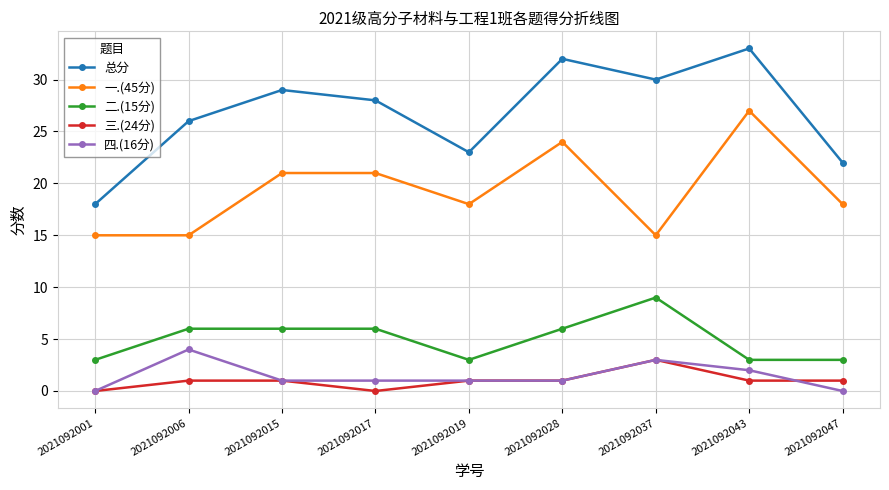

Reading right to left, list all the values displayed in this chart.

总分: 22	33	30	32	23	28	29	26	18
一.(45分): 18	27	15	24	18	21	21	15	15
二.(15分): 3	3	9	6	3	6	6	6	3
三.(24分): 1	1	3	1	1	0	1	1	0
四.(16分): 0	2	3	1	1	1	1	4	0